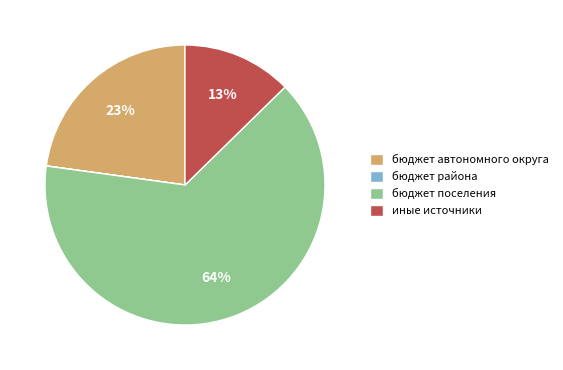

What is the ratio of the value at бюджет автономного округа to the value at бюджет поселения?

0.4